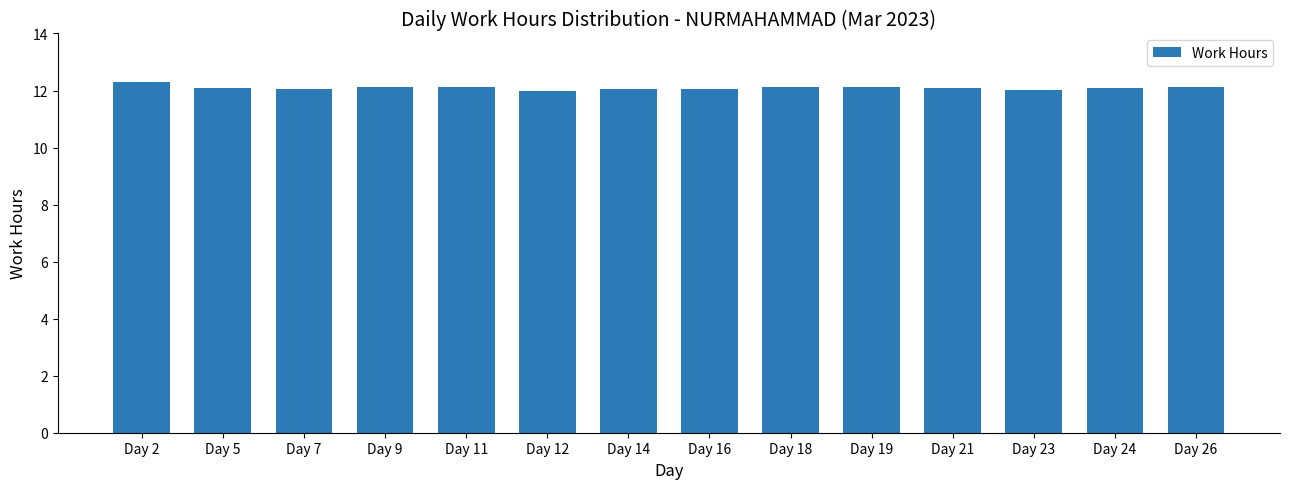

Between Day 11 and Day 12, which is larger?

Day 11